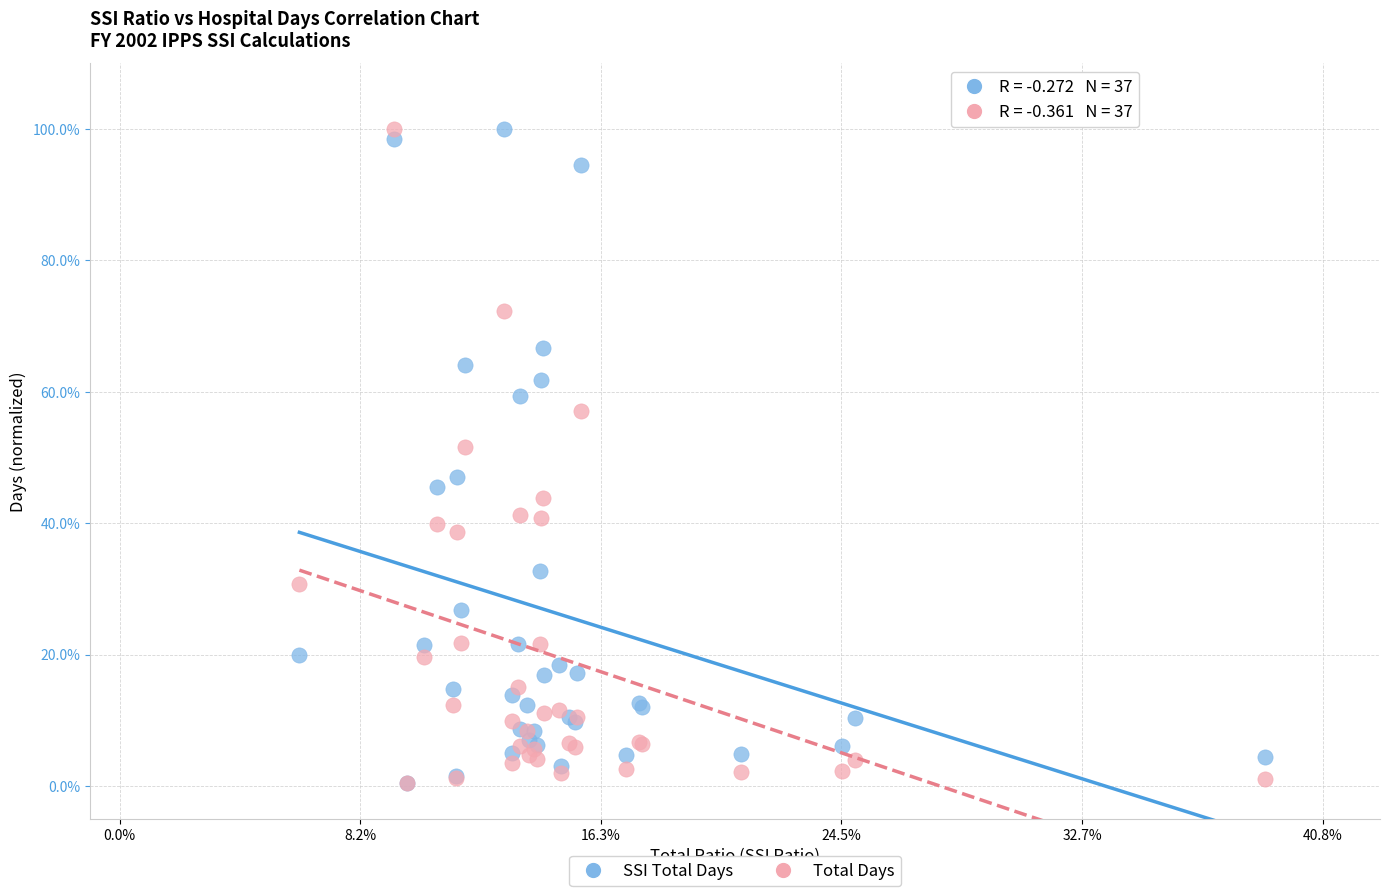

What are all the series names shown in the legend?

SSI Total Days, Total Days